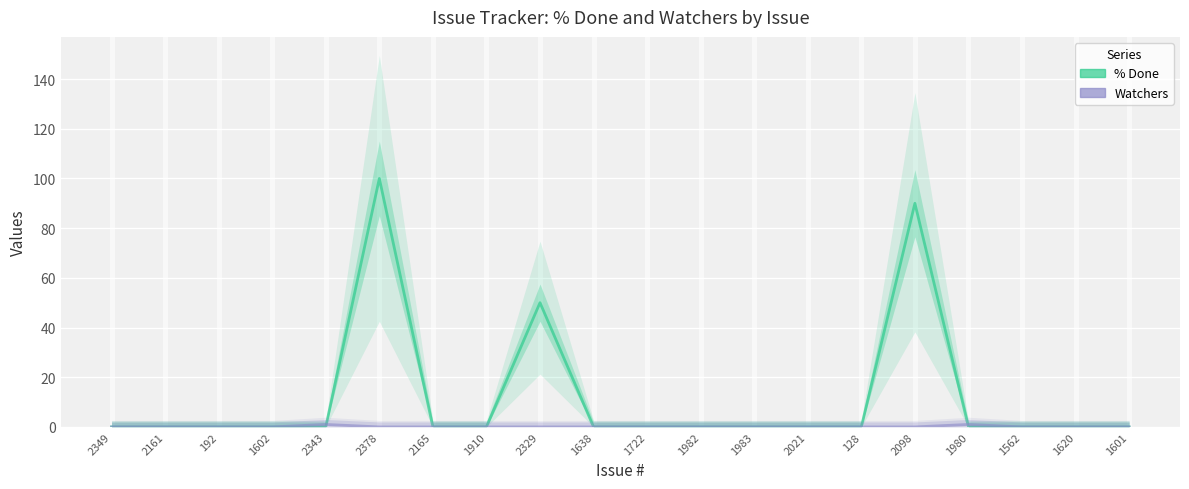

At which label does % Done reach its minimum?

2349